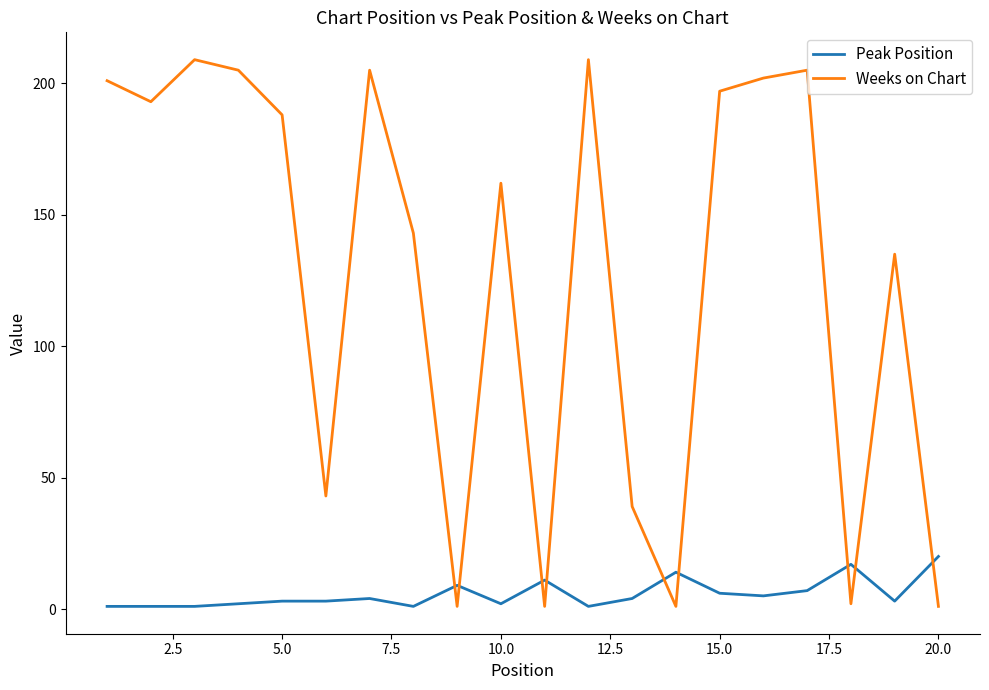

List the series in order of their overall mean, lowest first.

Peak Position, Weeks on Chart